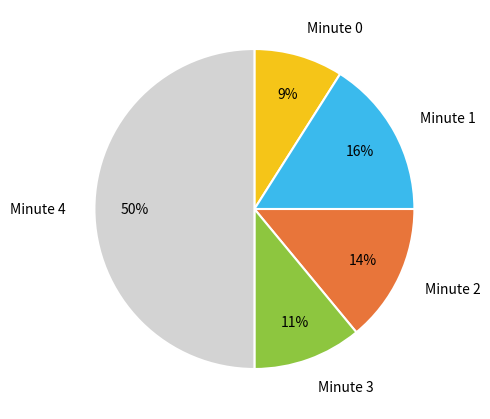

How many segments does this pie chart have?

5